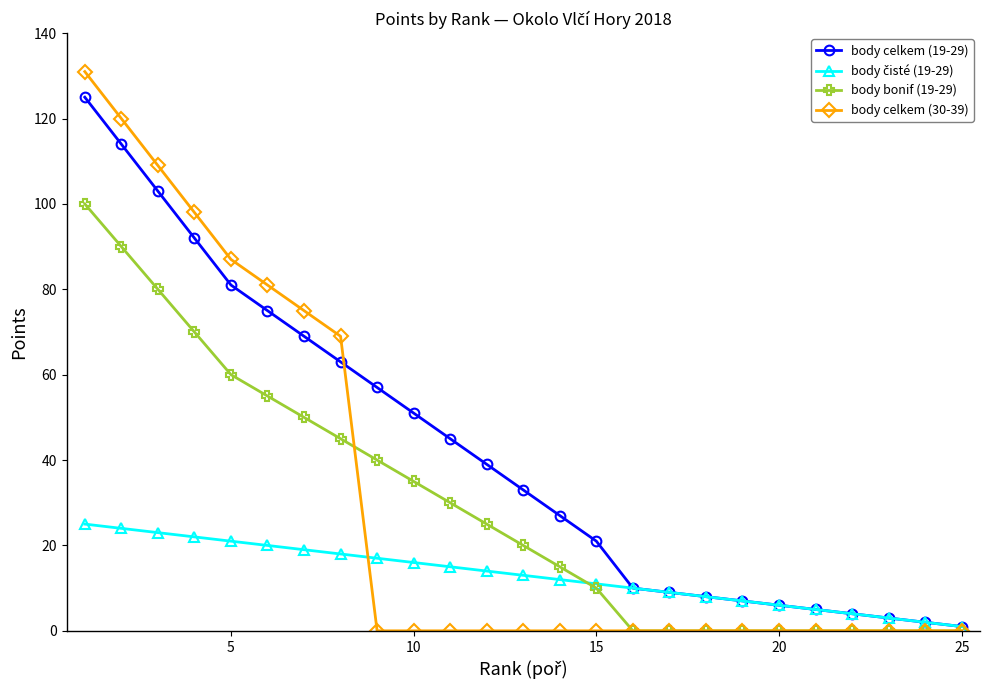

Which series has the widest spread of values?

body celkem (30-39)